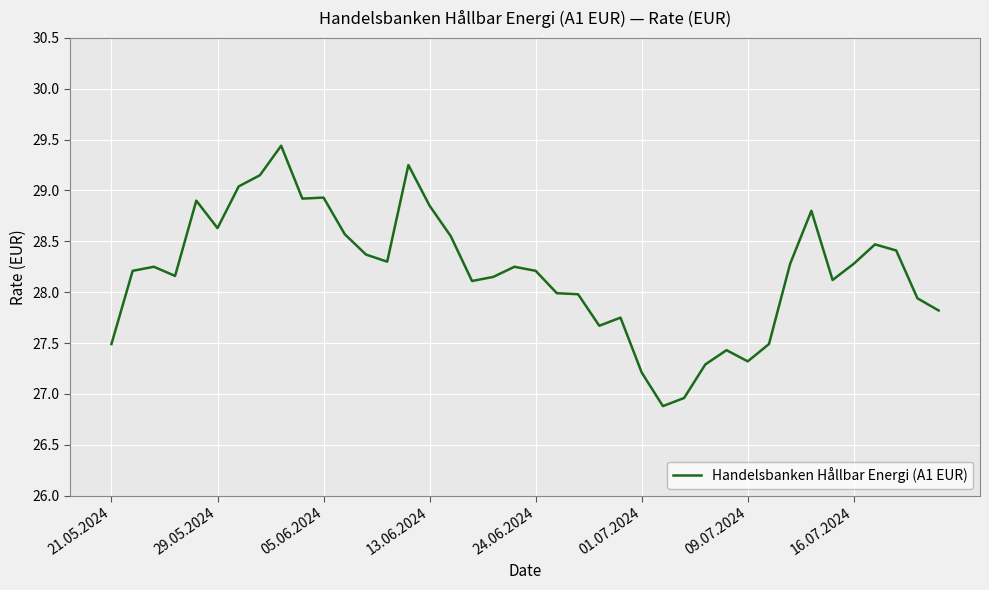

What is the minimum value shown in the chart?

26.9